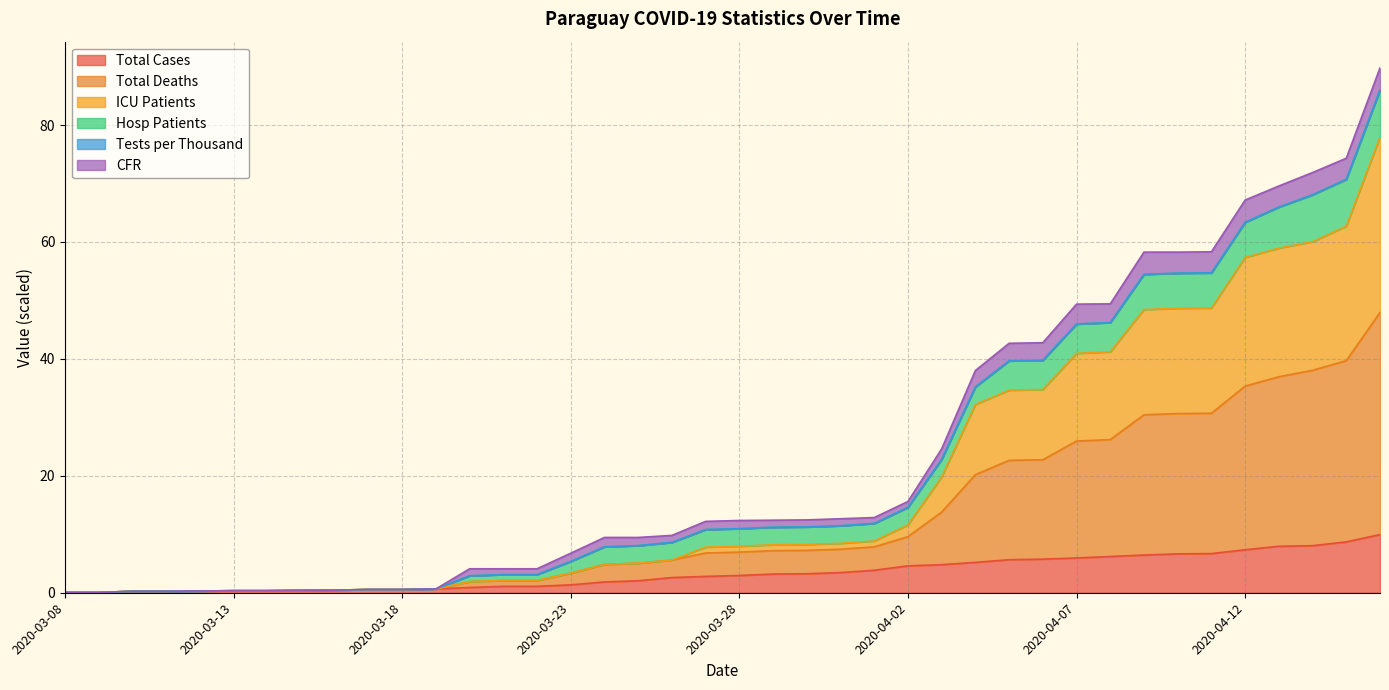

True or false: ICU Patients and Total Cases intersect in this chart.

False